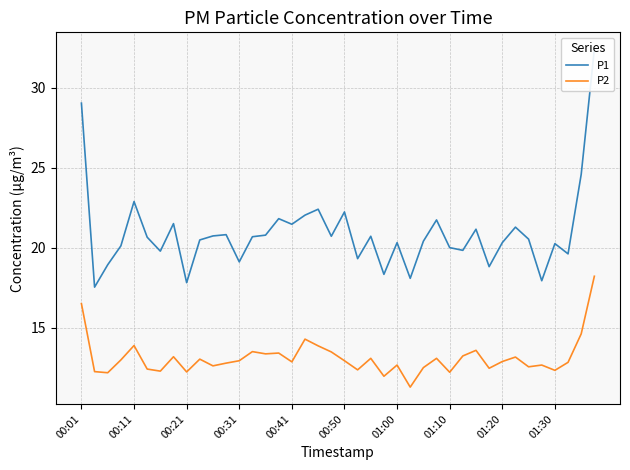

The P2 series shows 12.9 at 00:41. True or false?

True